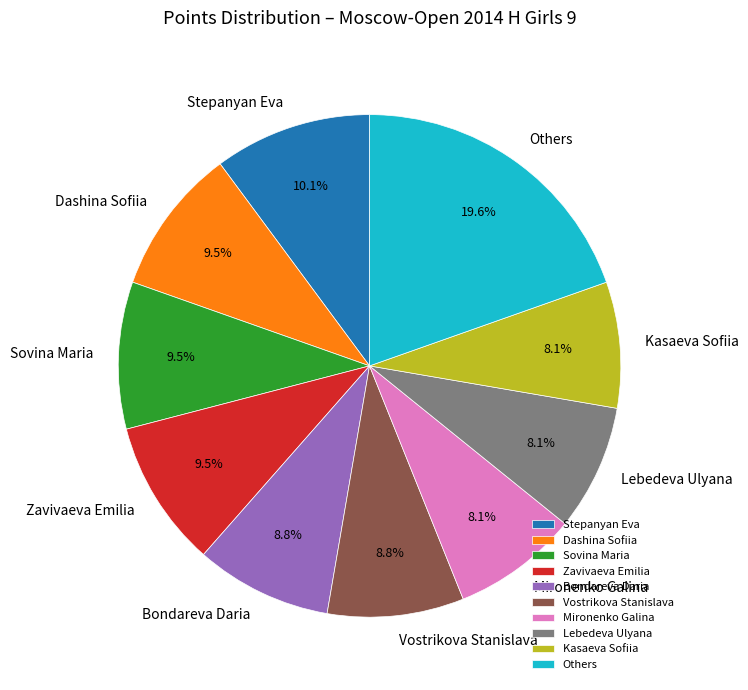

Is there any slice that represents more than half of the pie?

No